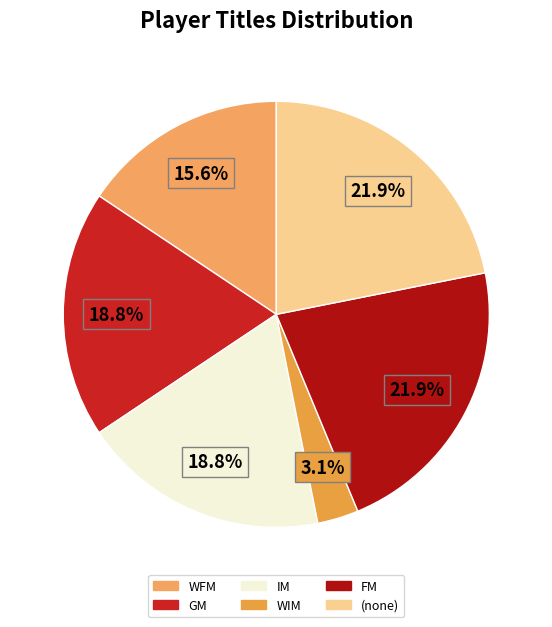

Count the number of slices in the pie.

6